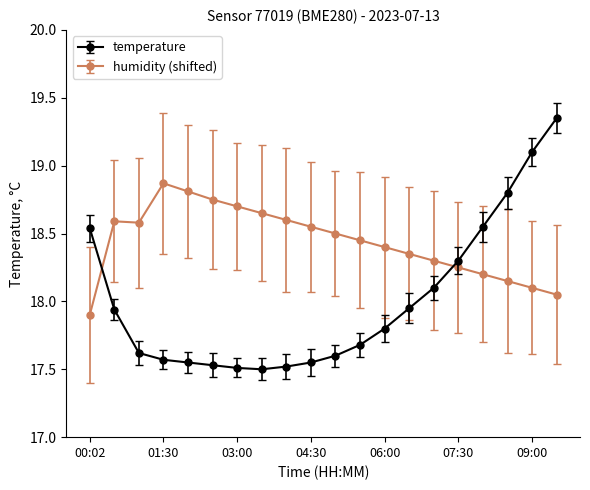

Which series has the largest total across all categories?

humidity (shifted)